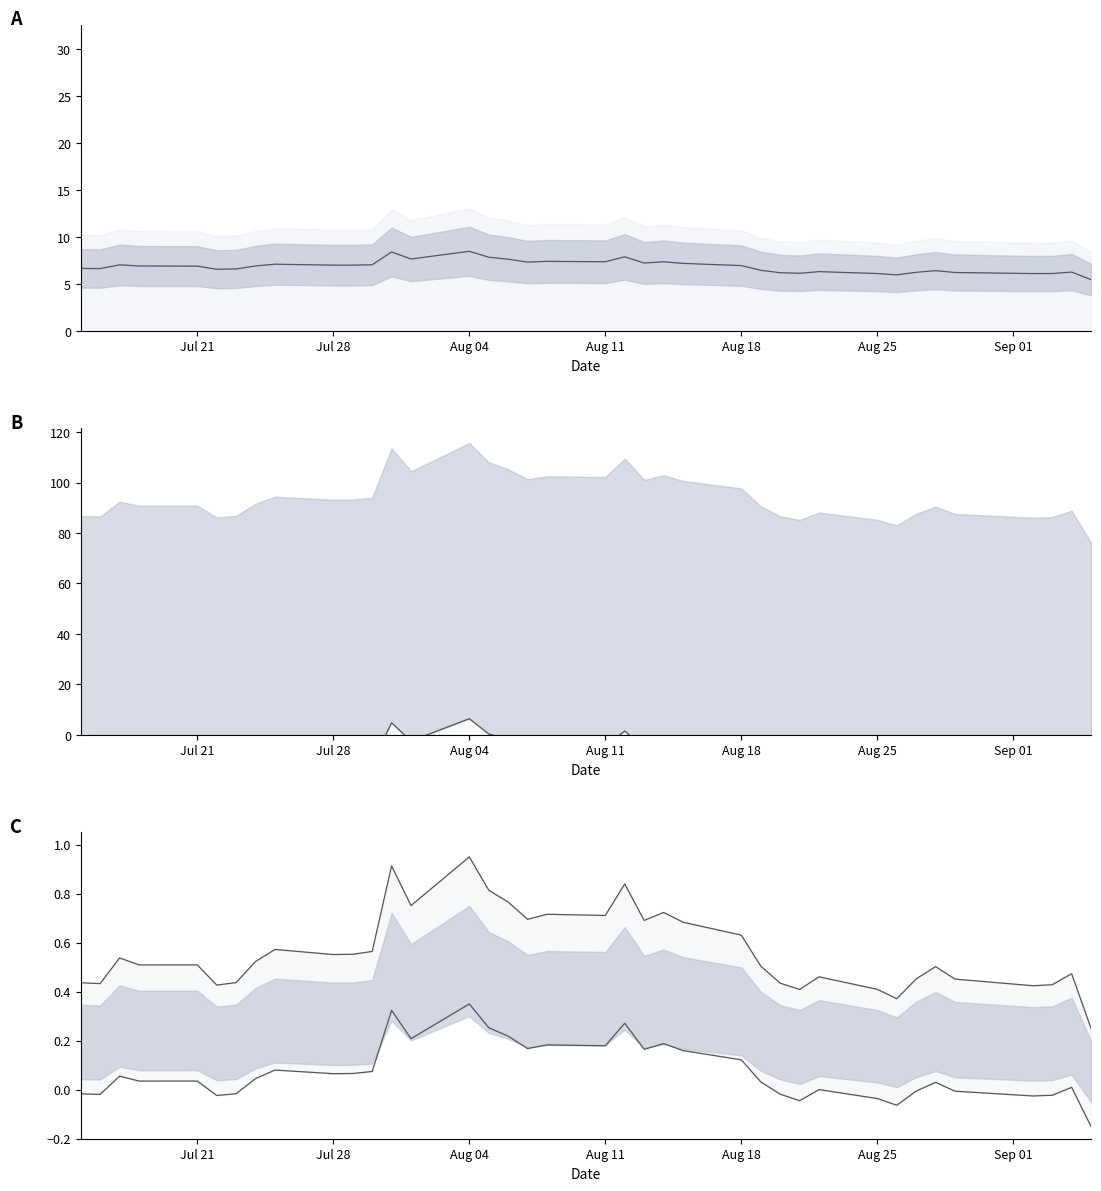

What is the sum of all Reset threshold lower values?

2.9